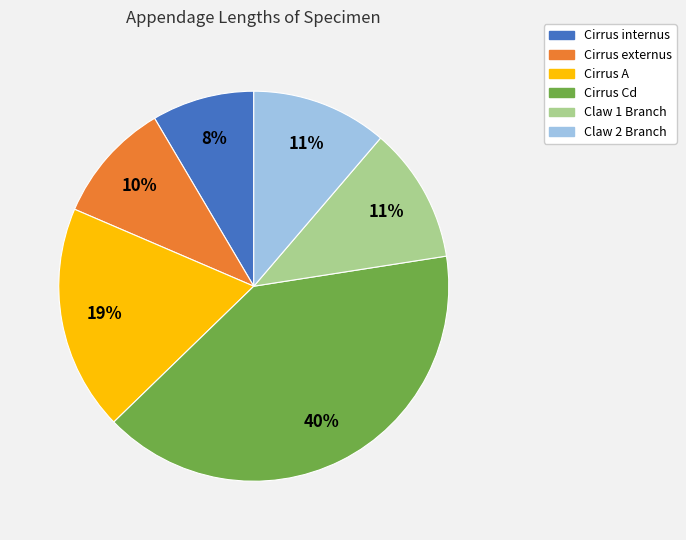

Does Cirrus Cd account for over 50% of the chart?

No